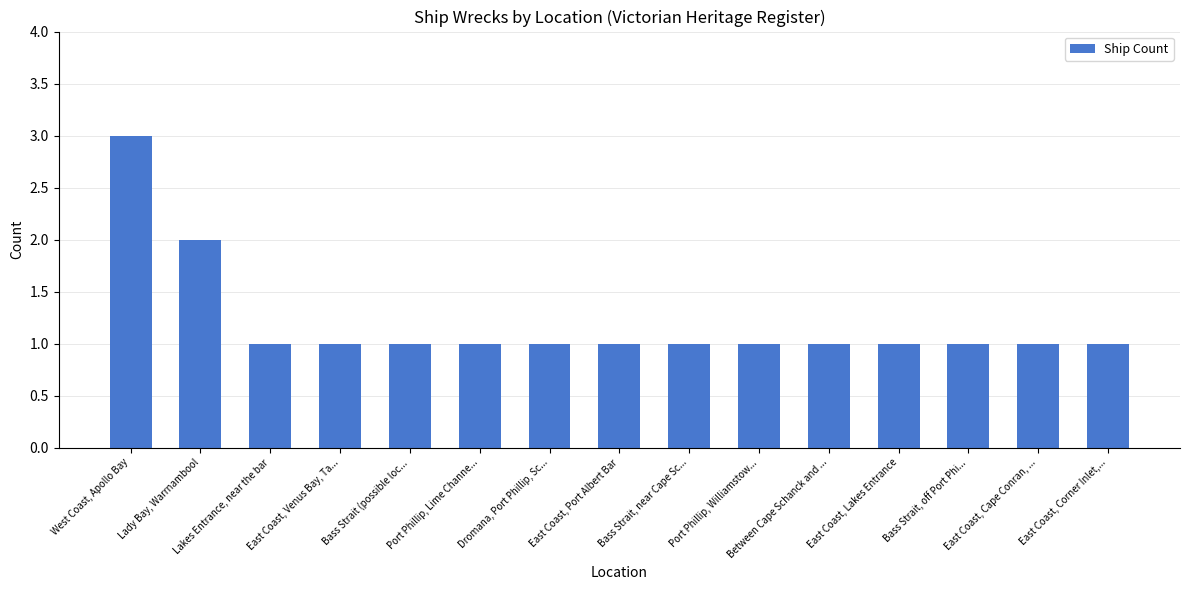

What is the sum of the values at Lady Bay, Warrnambool and East Coast, Corner Inlet,...?

3